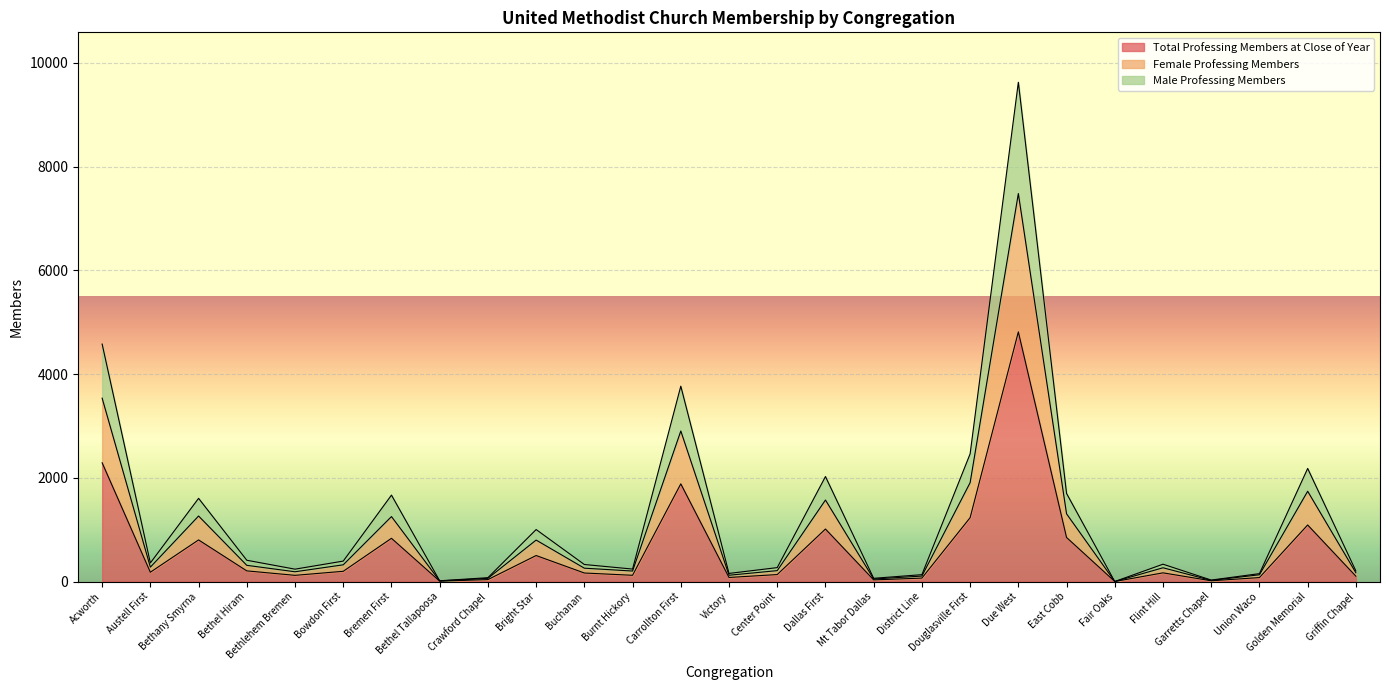

Count the number of data series in this chart.

3